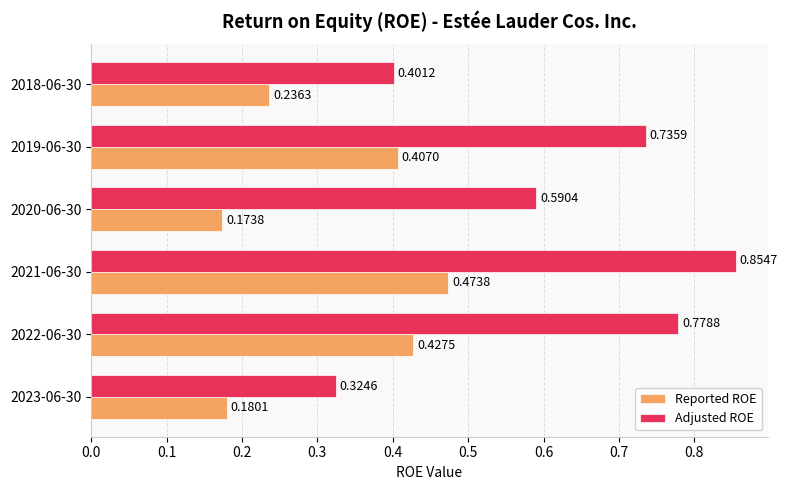

At how many categories does at least one series exceed 0?

6